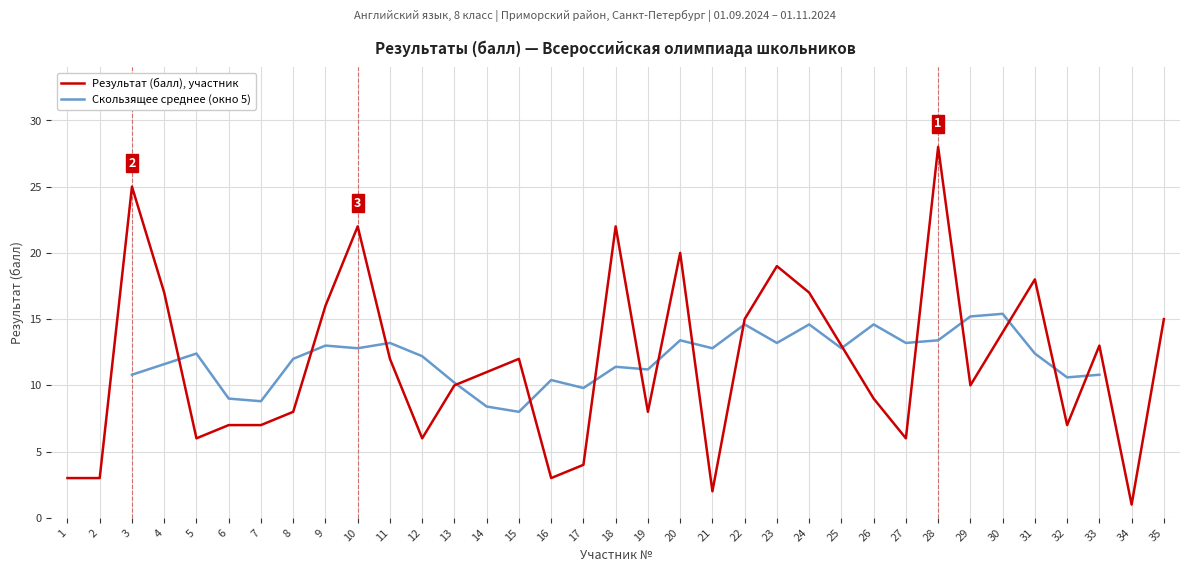

How many points are higher than both their immediate neighbors (excluding endpoints)?

9